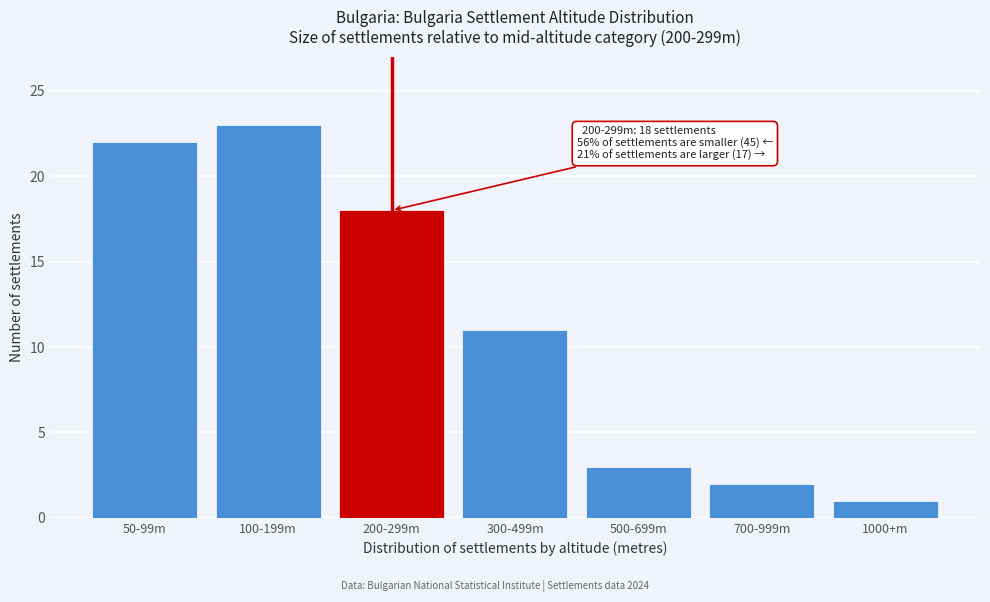

Reading right to left, list all the values displayed in this chart.

1	2	3	11	18	23	22